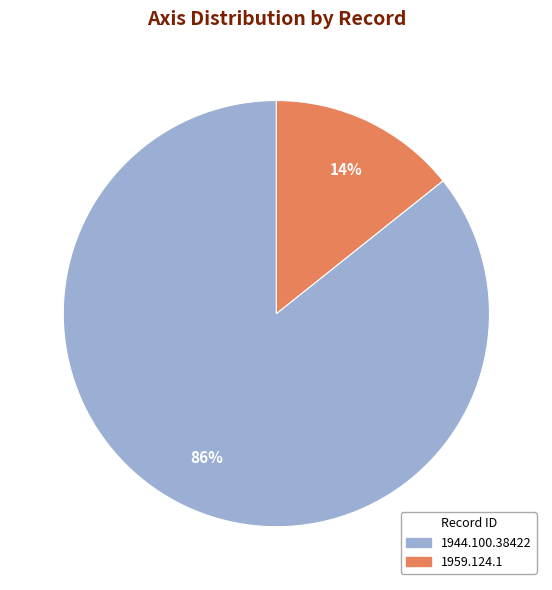

True or false: 1944.100.38422 accounts for 86% of the total.

True